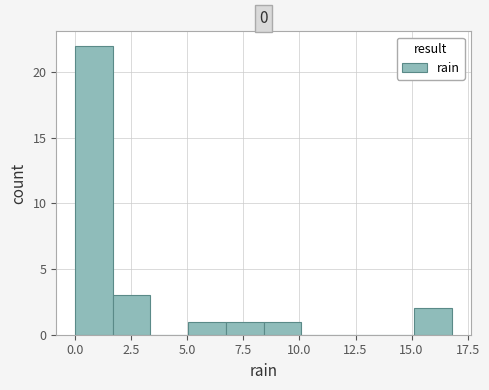

Around what value on the x-axis is the tallest bar? Give the approximate position of its centre, as read against the axis.

1.0